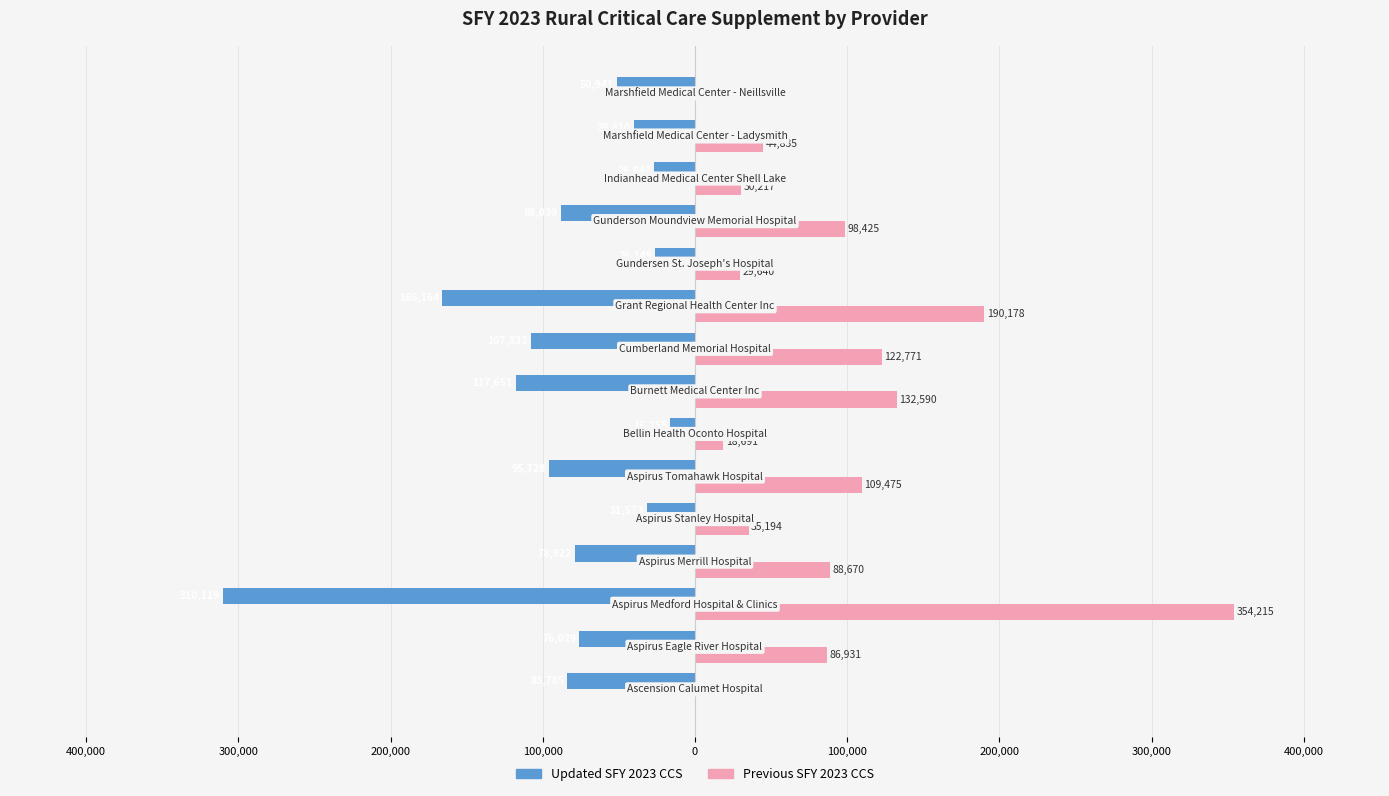

What are all the series names shown in the legend?

Updated SFY 2023 CCS, Previous SFY 2023 CCS